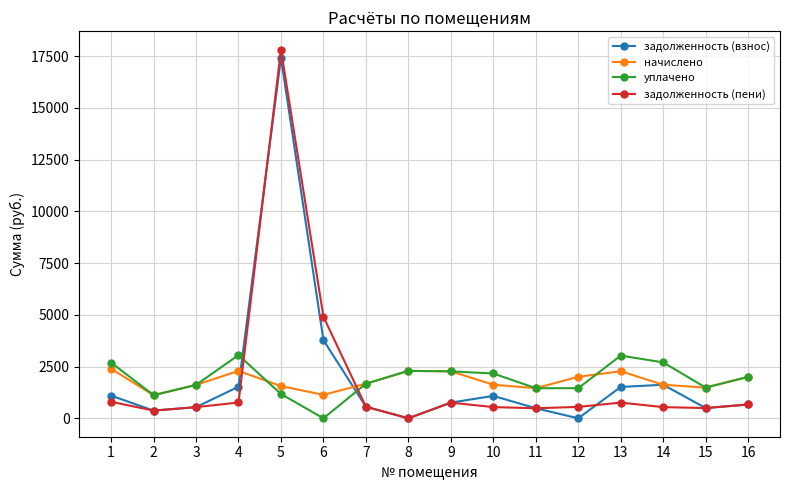

What is the difference between the highest and lowest values at 3?

1075.4